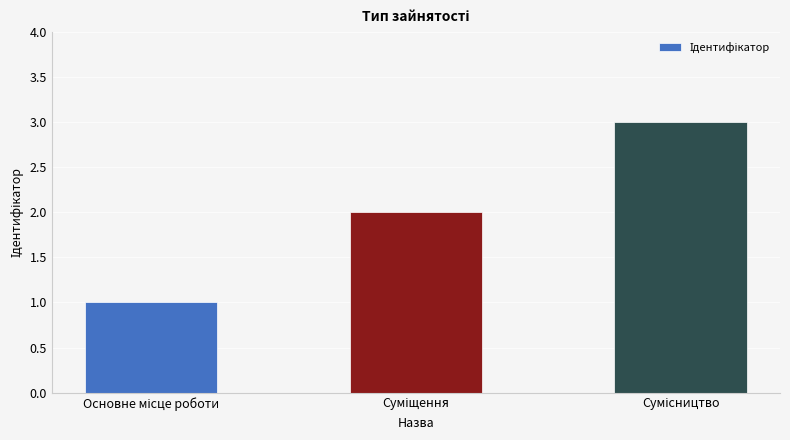

What is the maximum value shown in the chart?

3